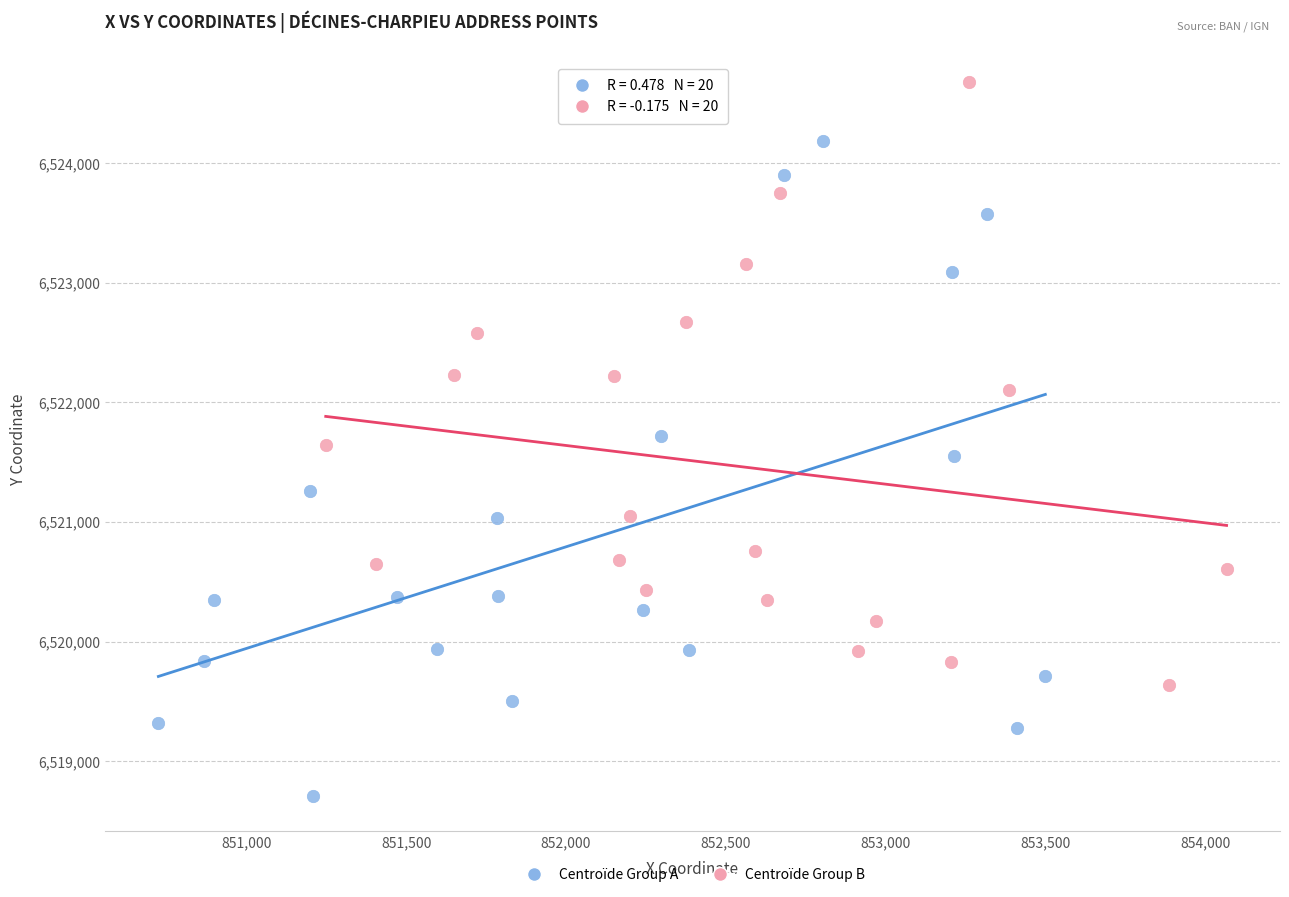

Which series reaches the maximum Y coordinate?

Centroïde Group B